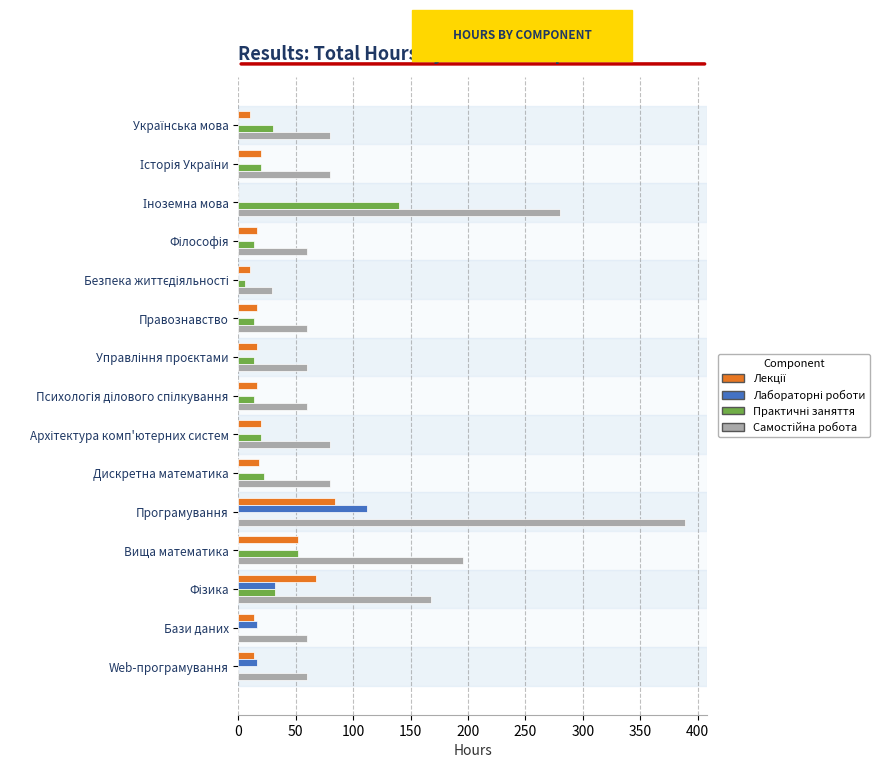

At which category is the sum across all series the highest?

Програмування